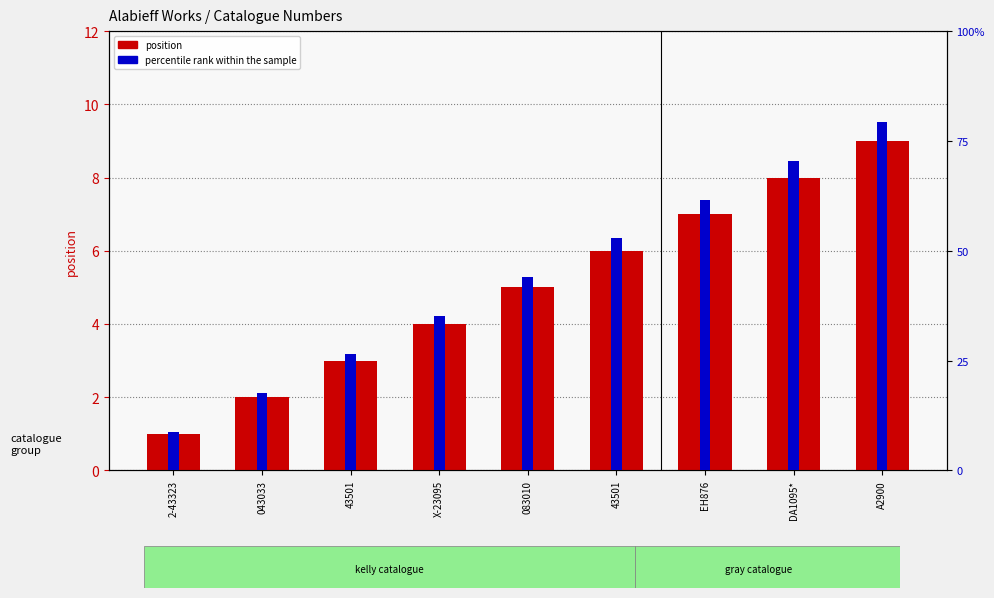

What is the sum of all percentile rank within the sample values?

4.0